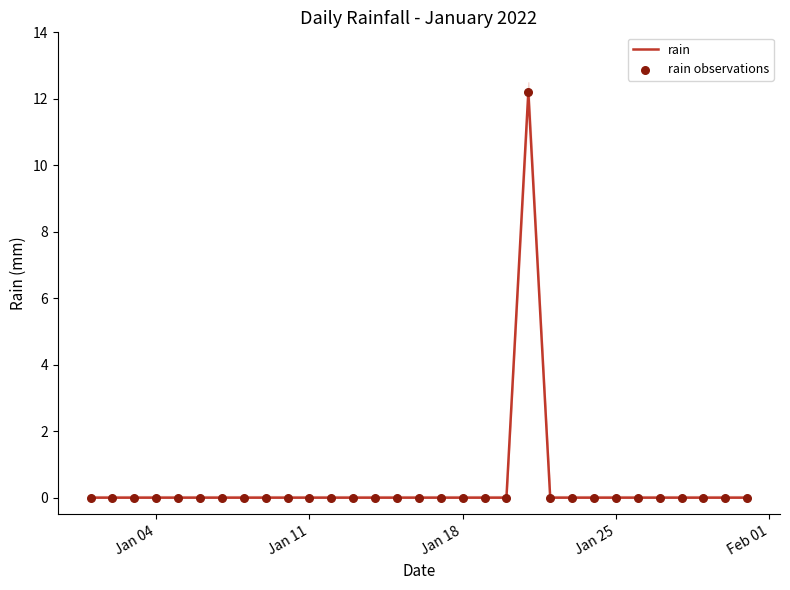

What are all the series names shown in the legend?

rain, rain observations